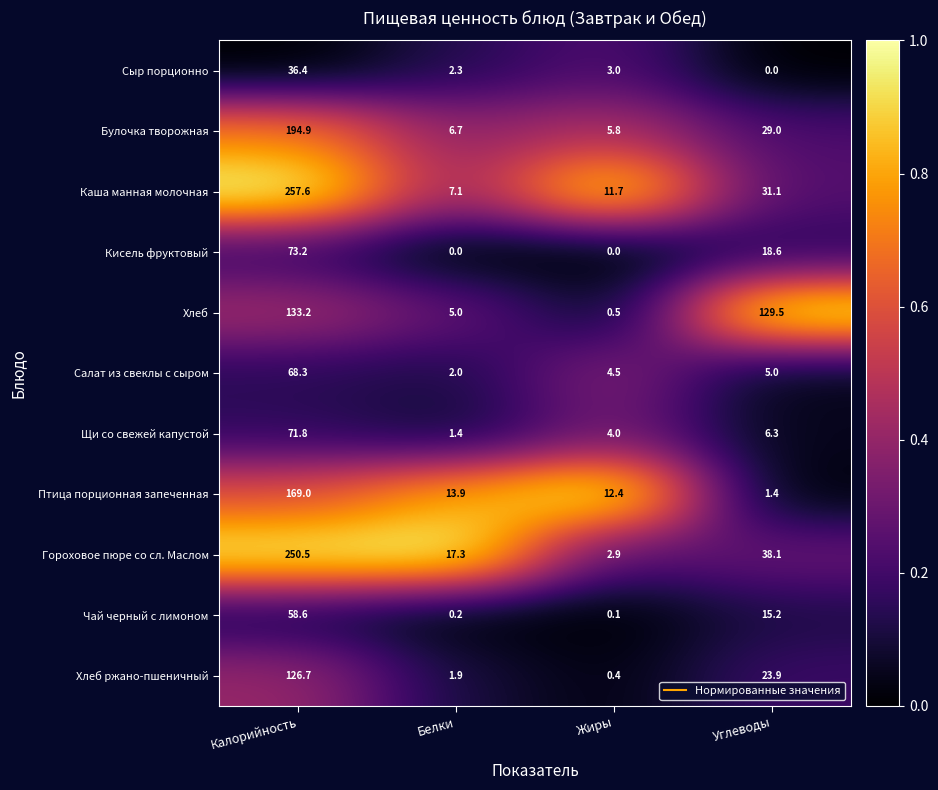

Is it true that Булочка творожная equals 29.0 at Углеводы?

True